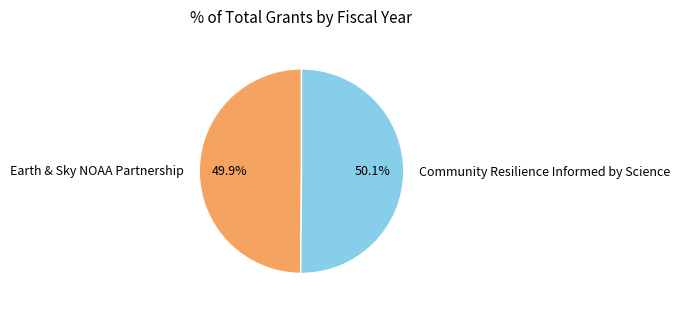

Count the number of slices in the pie.

2